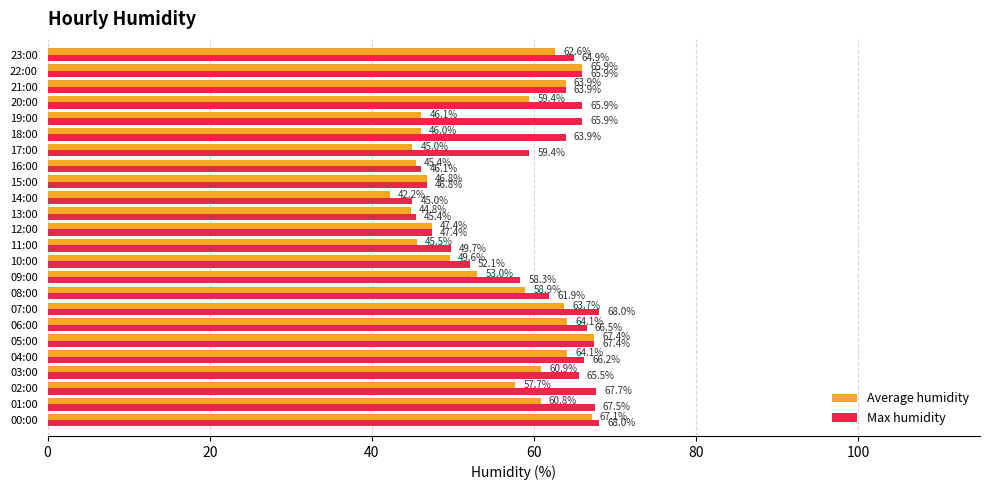

List the series in order of their overall mean, highest first.

Max humidity, Average humidity